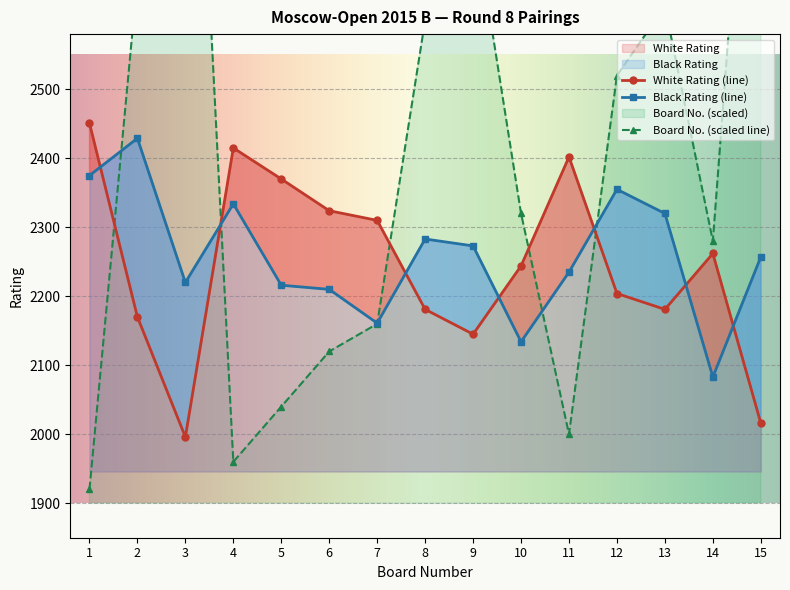

Rank the categories by White Rating value from highest to lowest.

1, 4, 11, 5, 6, 7, 14, 10, 12, 8, 13, 2, 9, 15, 3